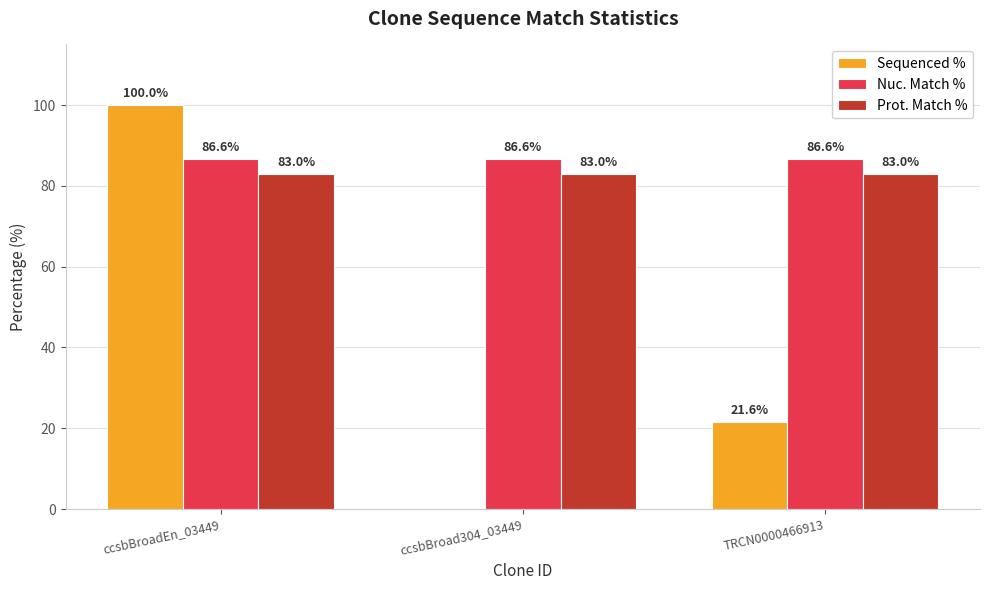

True or false: Sequenced % has a value of 100.0 at ccsbBroadEn_03449.

True